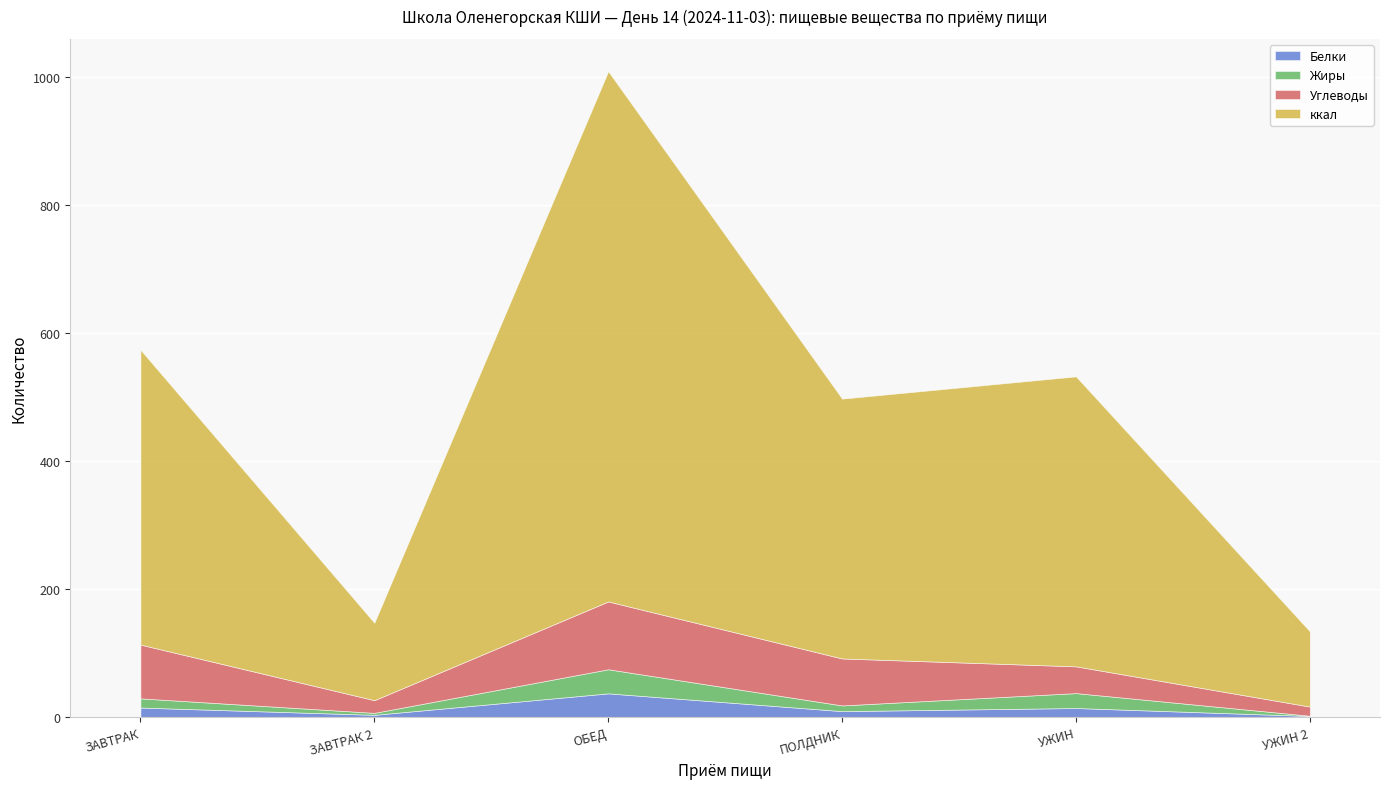

At which label does Жиры first exceed 14?

ЗАВТРАК